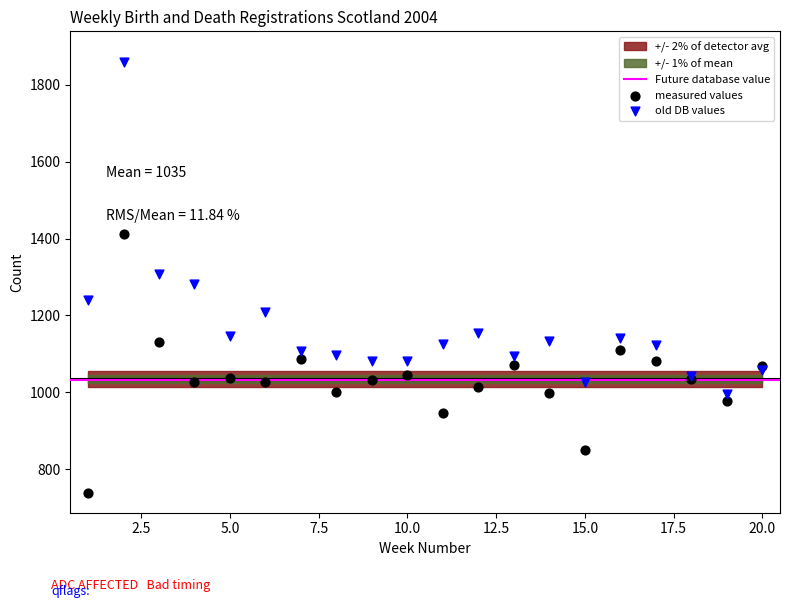

Which series reaches the minimum Y coordinate?

measured values